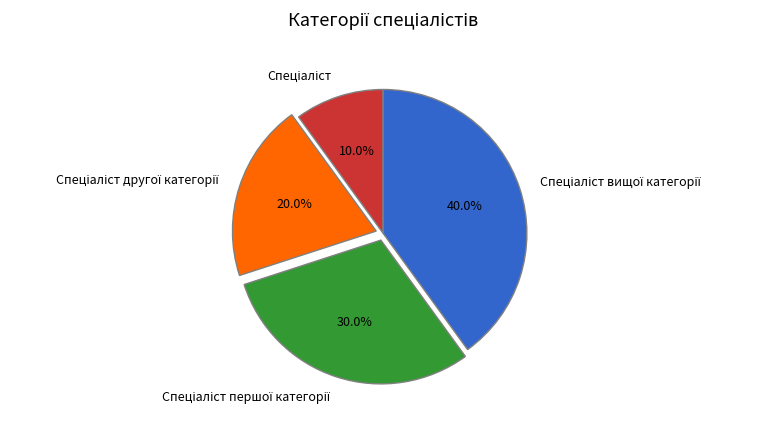

Is there any slice that represents more than half of the pie?

No